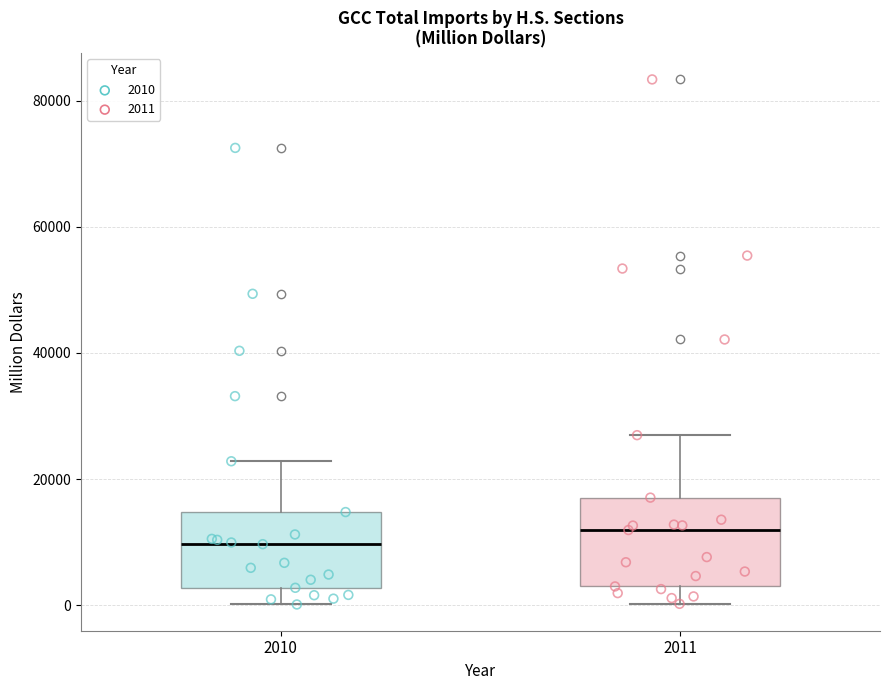

Reading left to right, read every box against the y-axis: the position of its median line, the range the box covers, and the ends of its whiskers. The values are not printed on the chart, so give them approximately, as read against the axis.

2010: median 10000, box 2000 to 14000, whiskers 0 to 22000
2011: median 12000, box 4000 to 18000, whiskers 0 to 26000